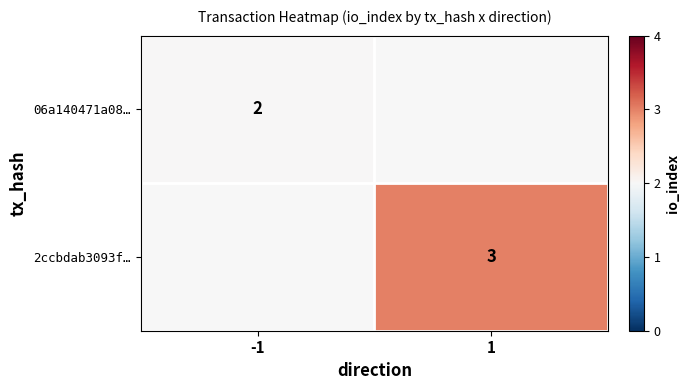

Is the value of 2ccbdab3093f… at 1 greater than the value of 06a140471a08… at -1?

Yes